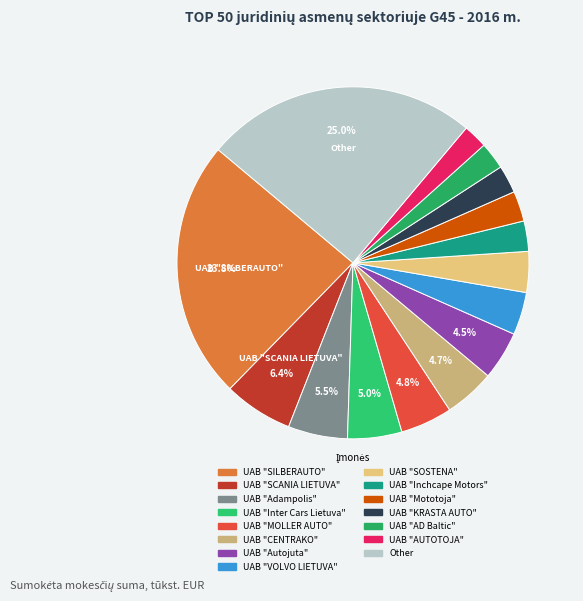

Count the number of slices in the pie.

15